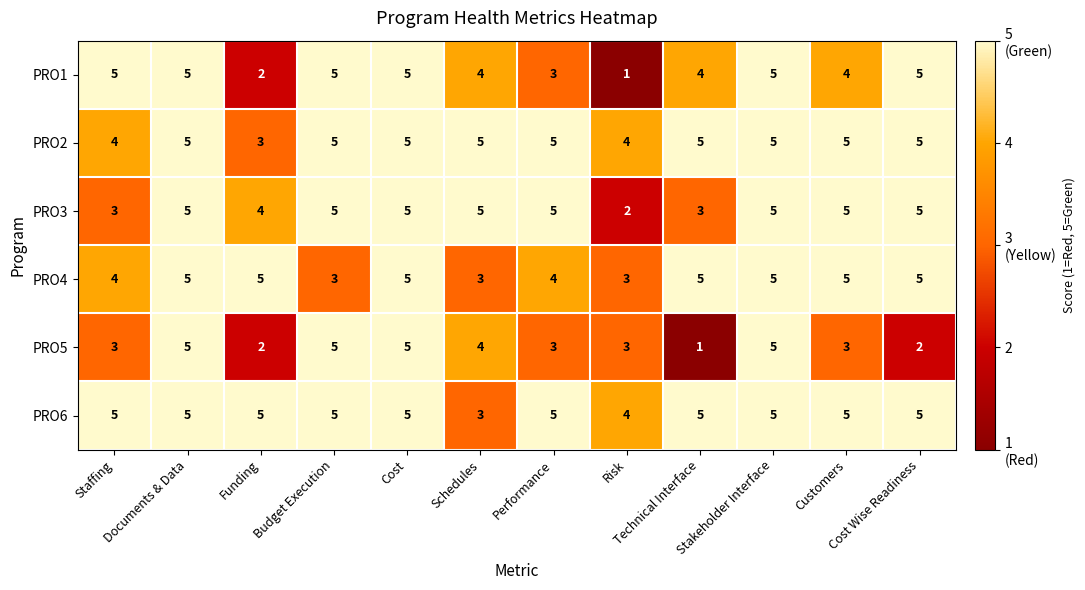

At how many categories does at least one series exceed 3?

12